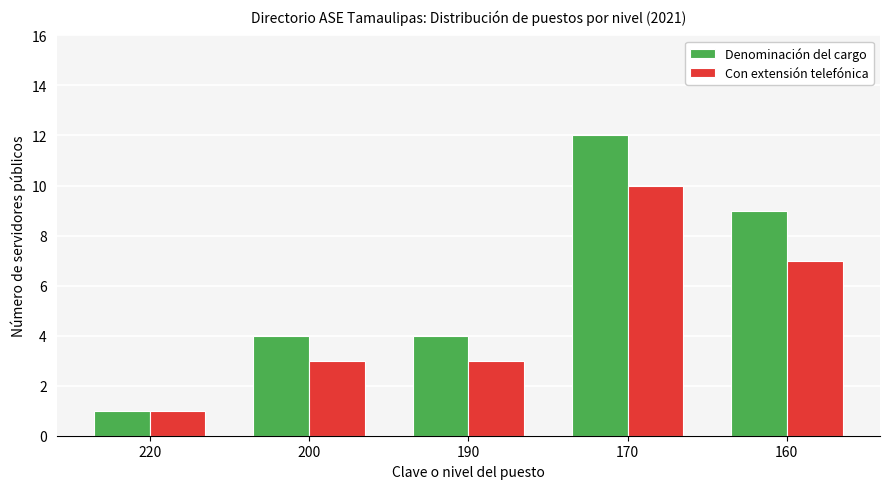

Read the Con extensión telefónica value at 190.

3